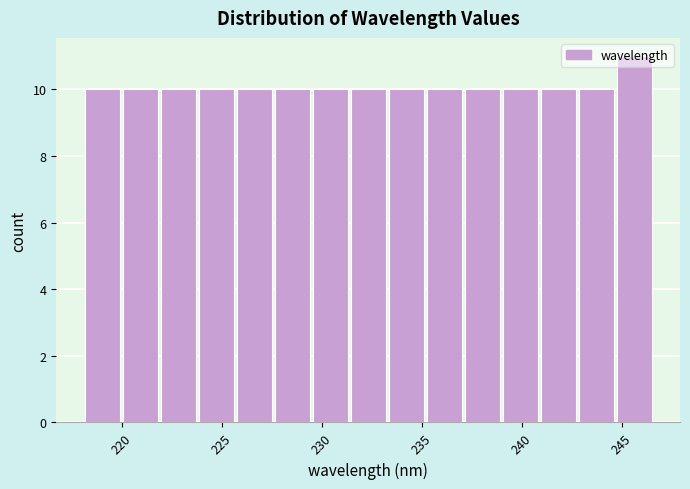

Around what value on the x-axis is the tallest bar? Give the approximate position of its centre, as read against the axis.

245.5